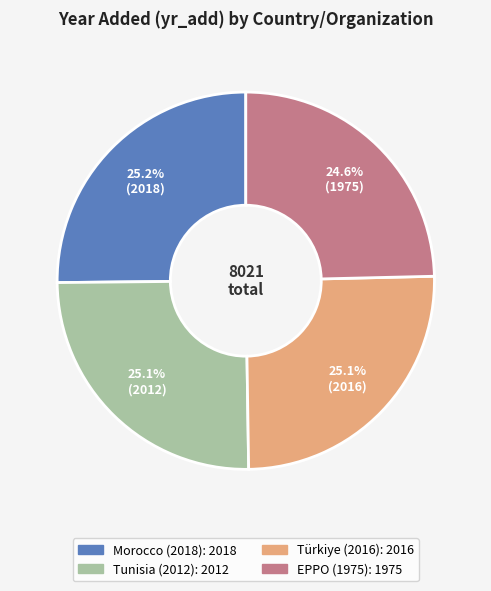

The Morocco (2018) slice represents 38% of the pie. True or false?

False